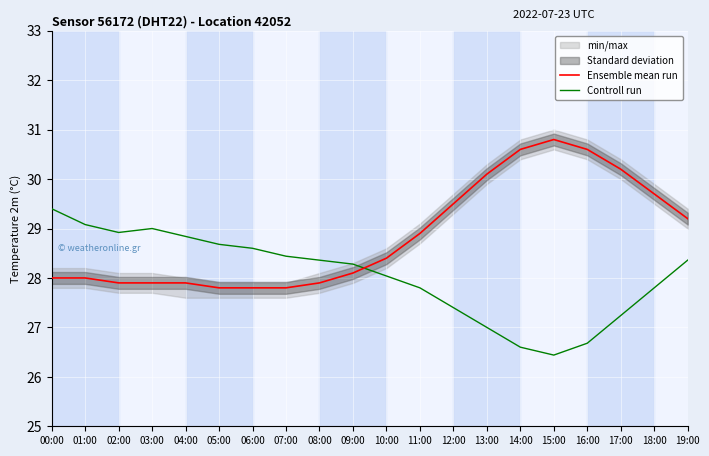

Where is the first local minimum for Controll run?

02:00